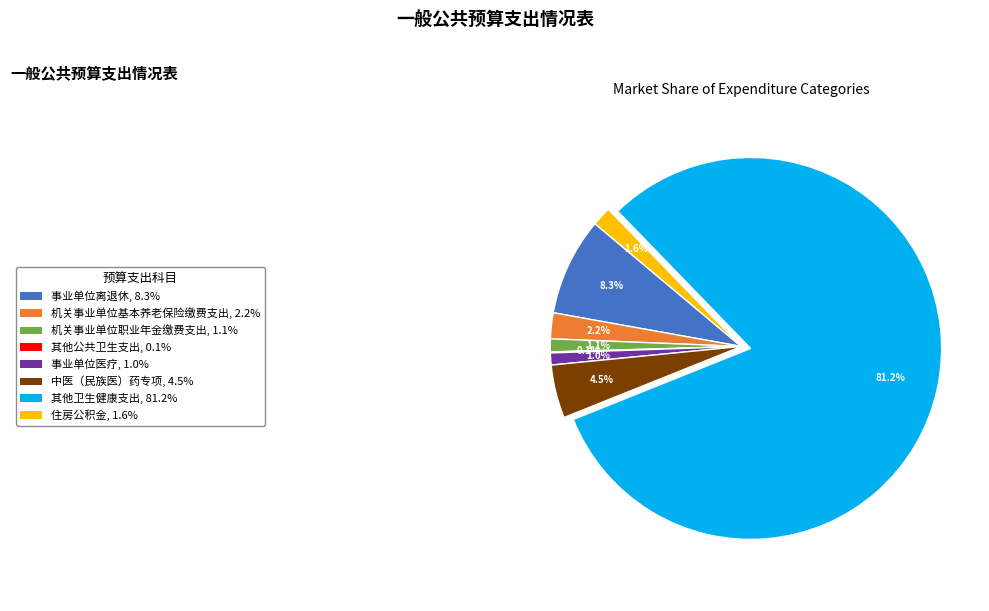

Does any single category account for the majority?

Yes